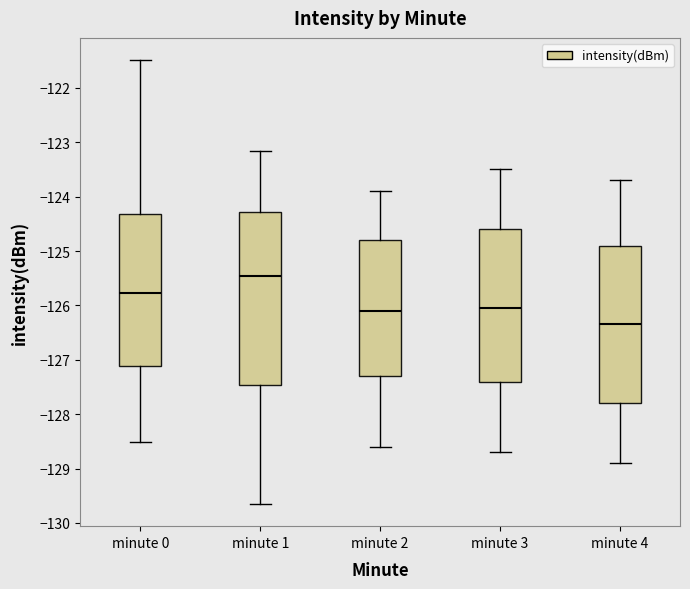

Which box's median line is the highest?

minute 1